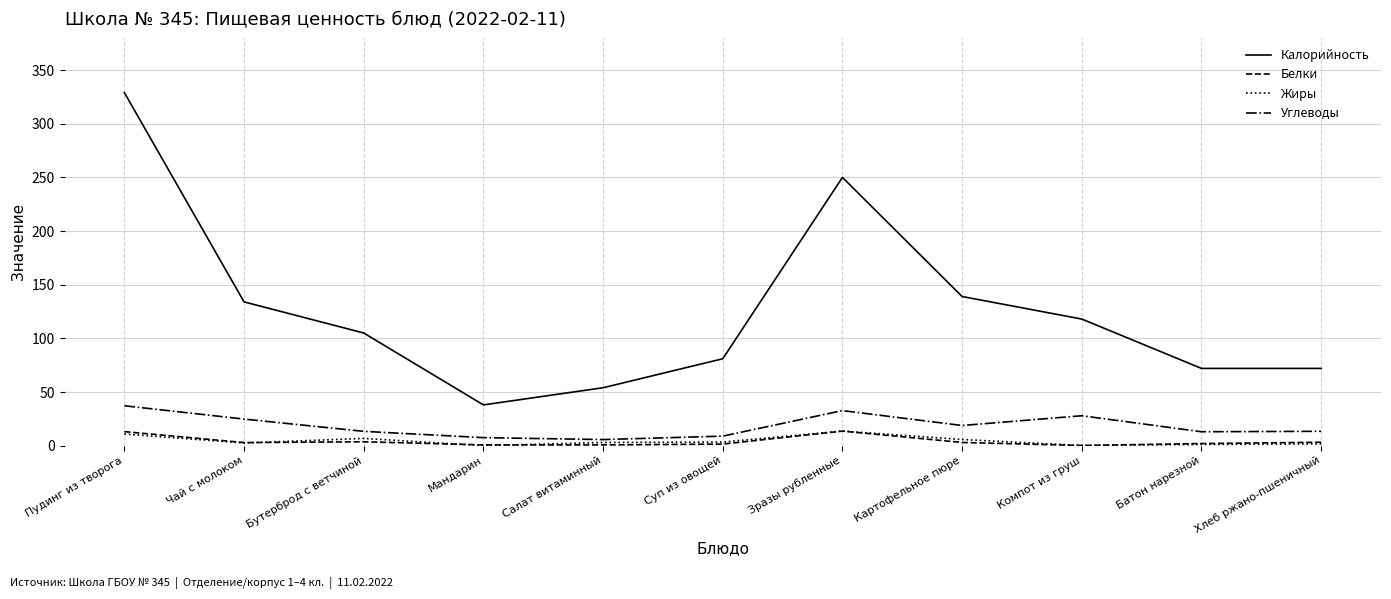

Which category has the lowest value in the Калорийность series?

Мандарин